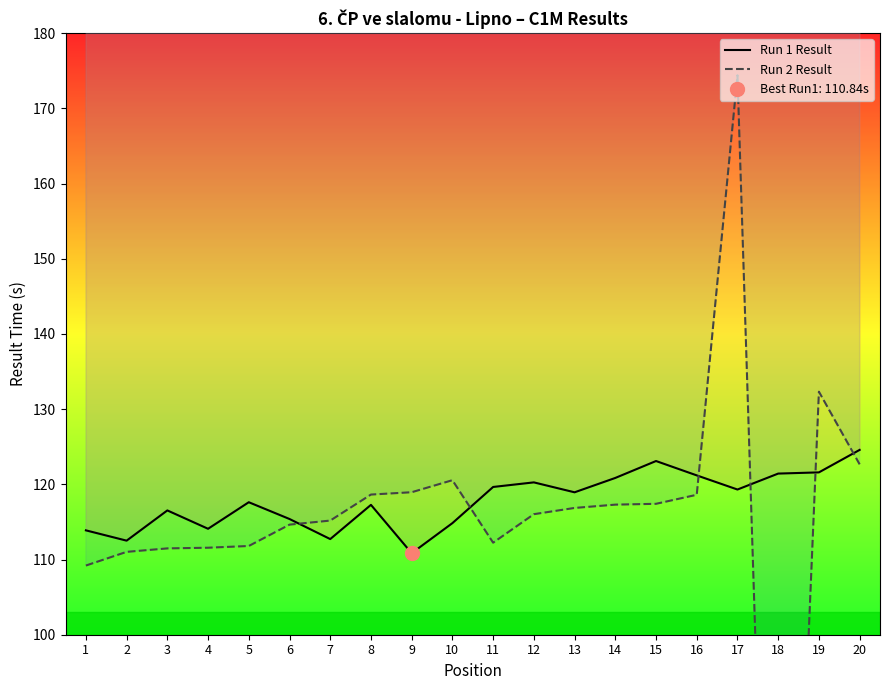

Which series has the largest total across all categories?

Run 1 Result